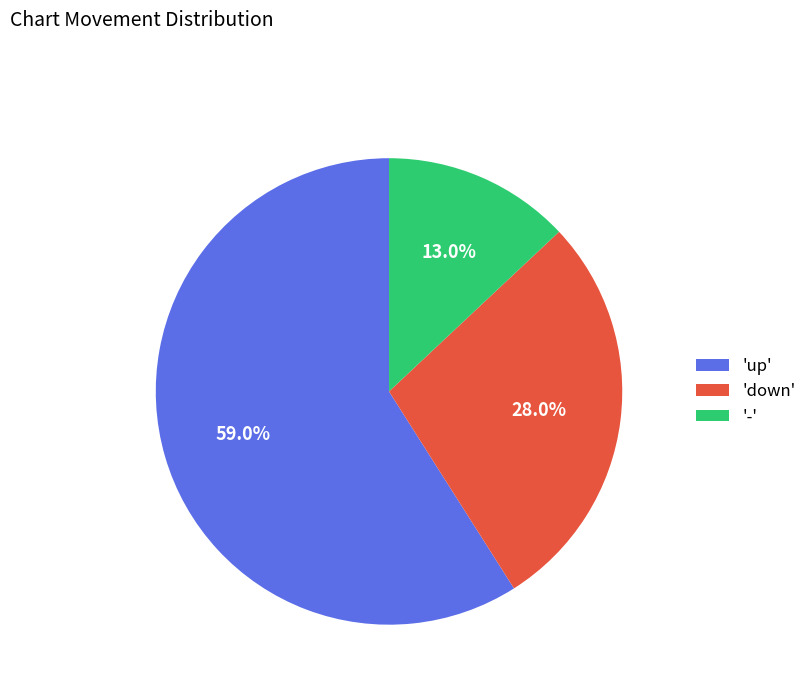

To the nearest percent, what is the average slice percentage?

33%